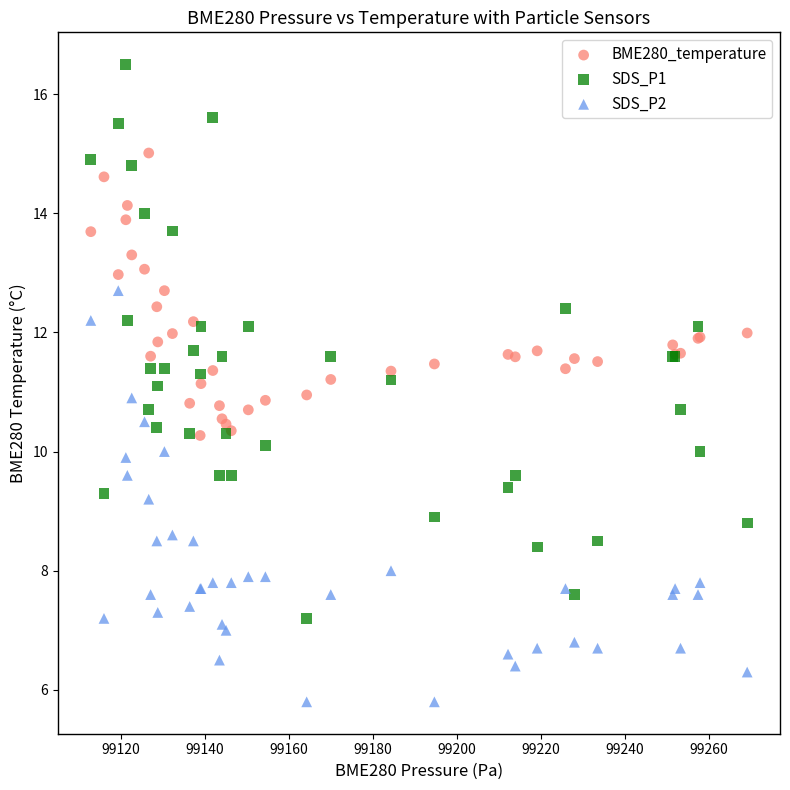

What are all the series names shown in the legend?

BME280_temperature, SDS_P1, SDS_P2